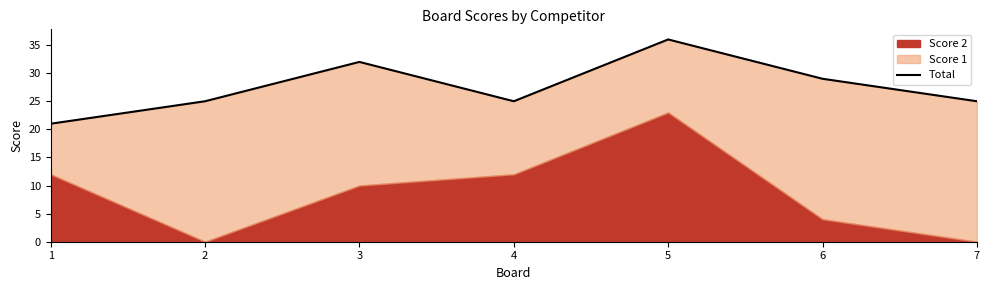

At which label does the data first exceed 25?

3